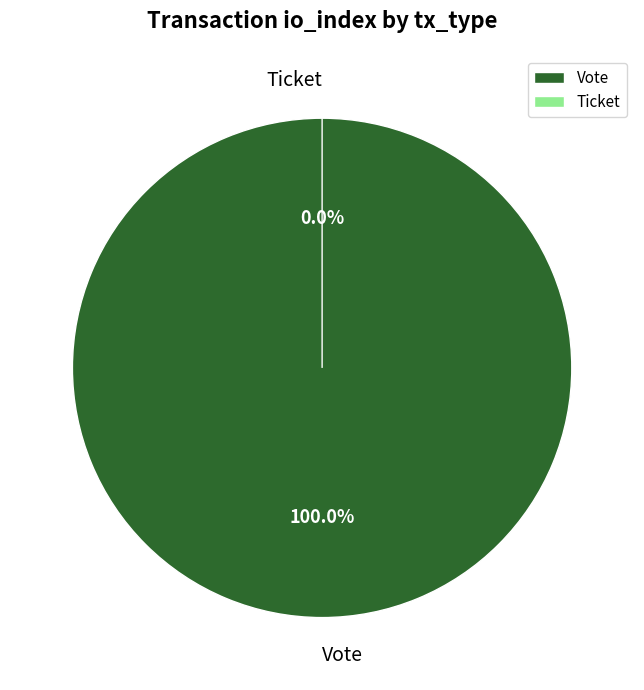

What is the smallest slice in the pie chart?

Ticket